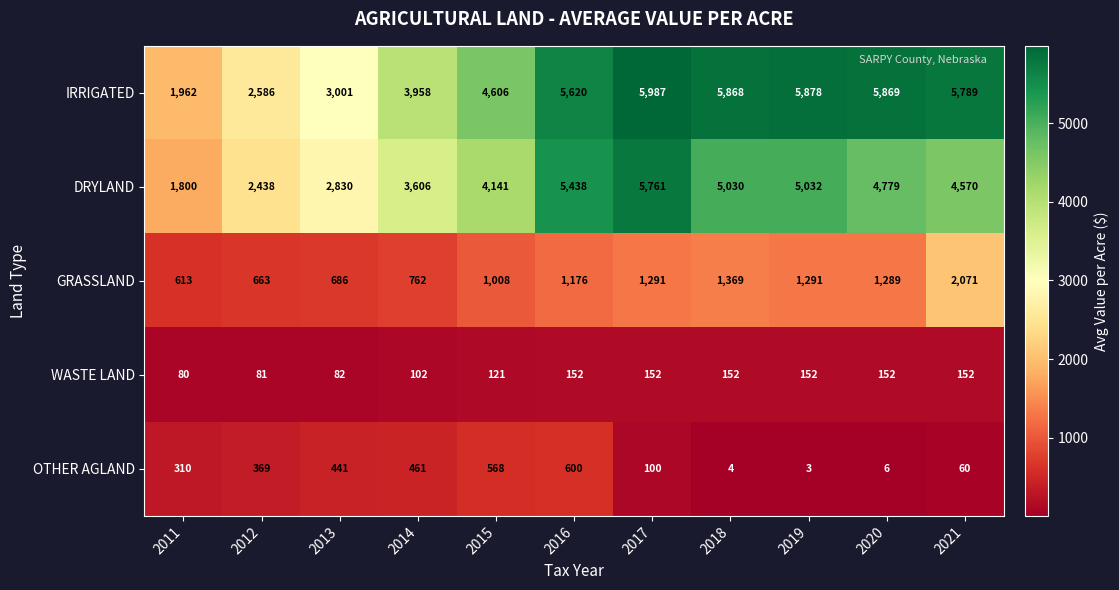

What is the minimum value shown in the chart?

3